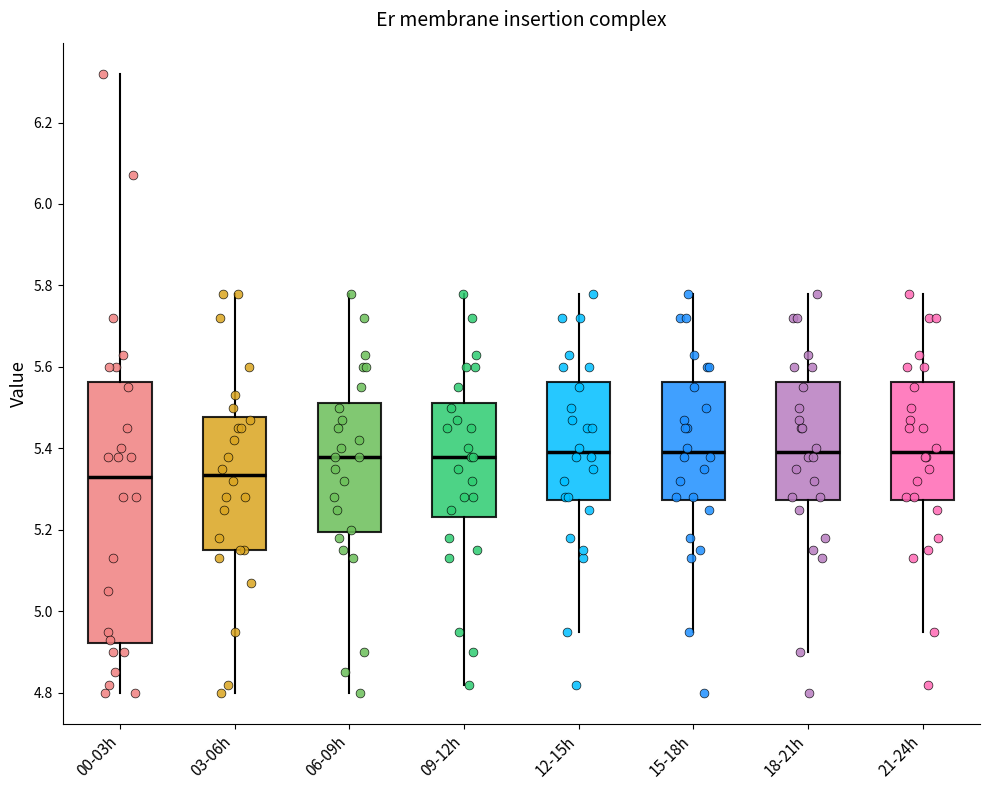

Reading left to right, read every box against the y-axis: the position of its median line, the range the box covers, and the ends of its whiskers. The values are not printed on the chart, so give them approximately, as read against the axis.

00-03h: median 5.34, box 4.92 to 5.56, whiskers 4.80 to 6.32
03-06h: median 5.34, box 5.16 to 5.48, whiskers 4.80 to 5.78
06-09h: median 5.38, box 5.20 to 5.52, whiskers 4.80 to 5.78
09-12h: median 5.38, box 5.24 to 5.52, whiskers 4.82 to 5.78
12-15h: median 5.40, box 5.28 to 5.56, whiskers 4.96 to 5.78
15-18h: median 5.40, box 5.28 to 5.56, whiskers 4.96 to 5.78
18-21h: median 5.40, box 5.28 to 5.56, whiskers 4.90 to 5.78
21-24h: median 5.40, box 5.28 to 5.56, whiskers 4.96 to 5.78